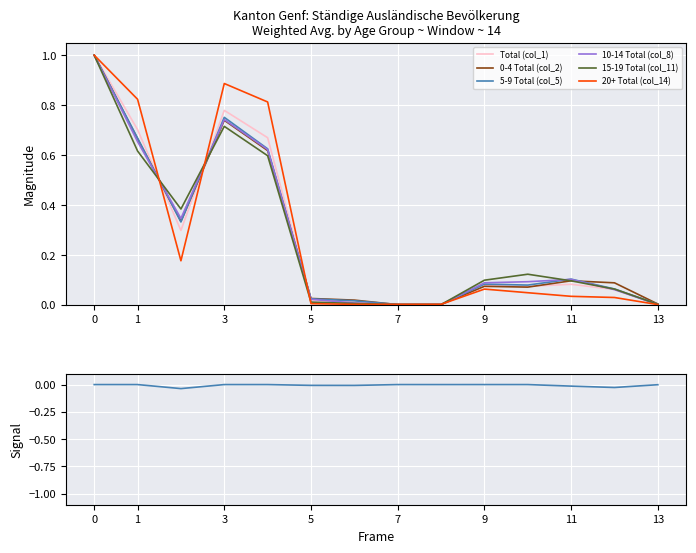

How many distinct data groups are displayed?

6